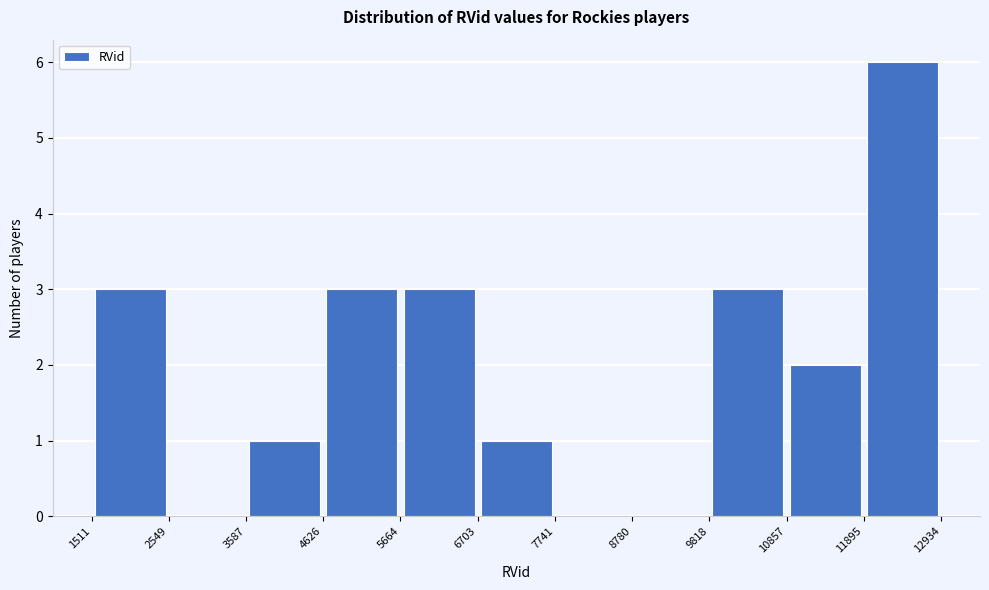

What is the height of the bar covering 5664 to 6703 on the x-axis? The values are not printed on the chart, so give them approximately, as read against the axis.

3